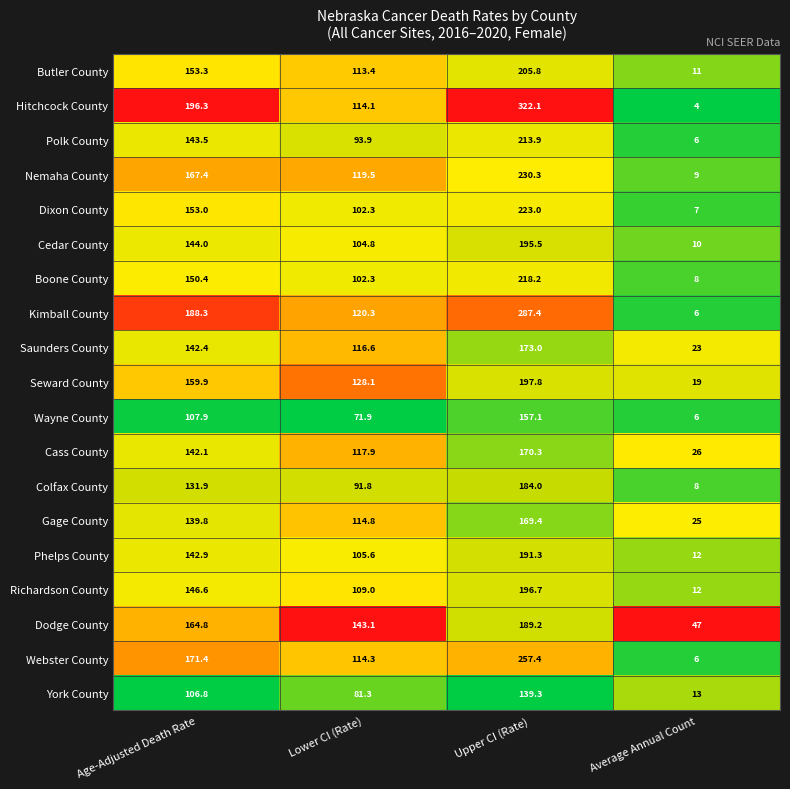

What is the greatest value displayed?

322.1